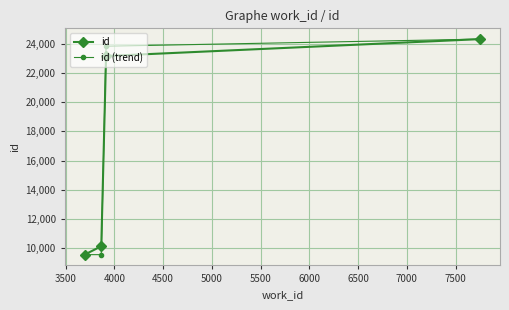

What is the value of the id (trend) point at the 3rd from the left?

23824.8